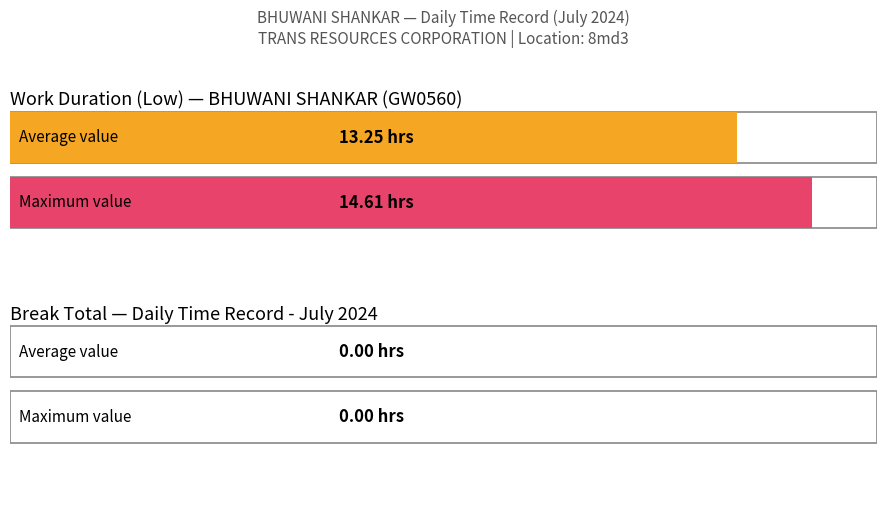

Does the chart contain any negative values?

No